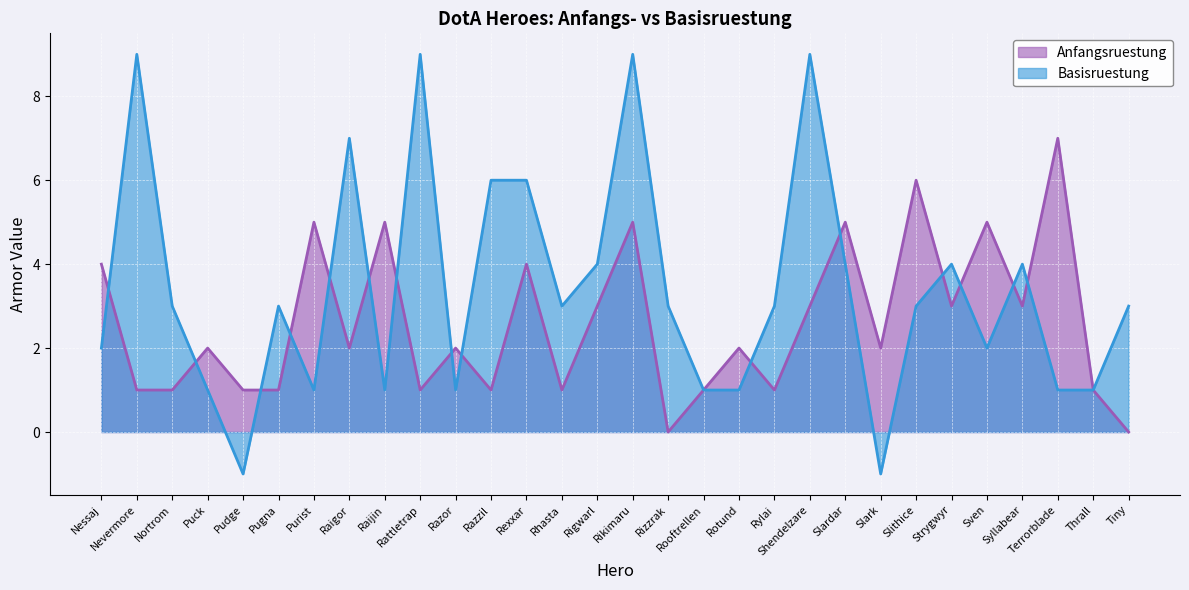

What is the spread (max minus min) of values at Raijin?

4